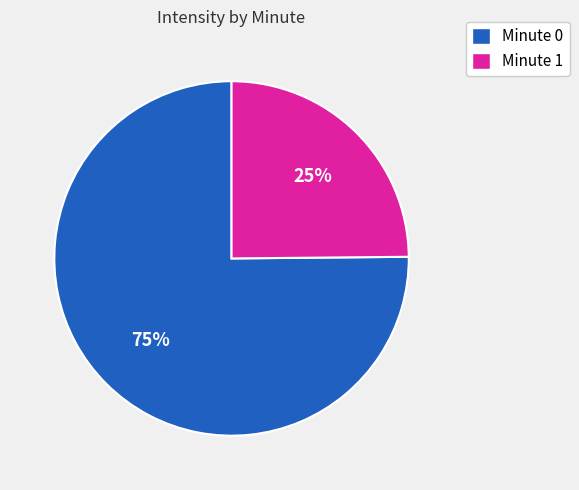

Is there any slice that represents more than half of the pie?

Yes